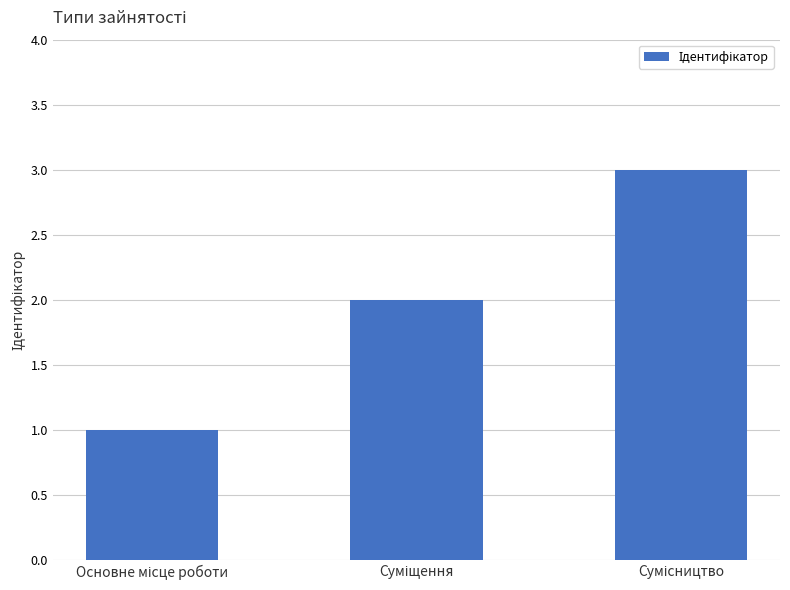

What is the greatest value displayed?

3